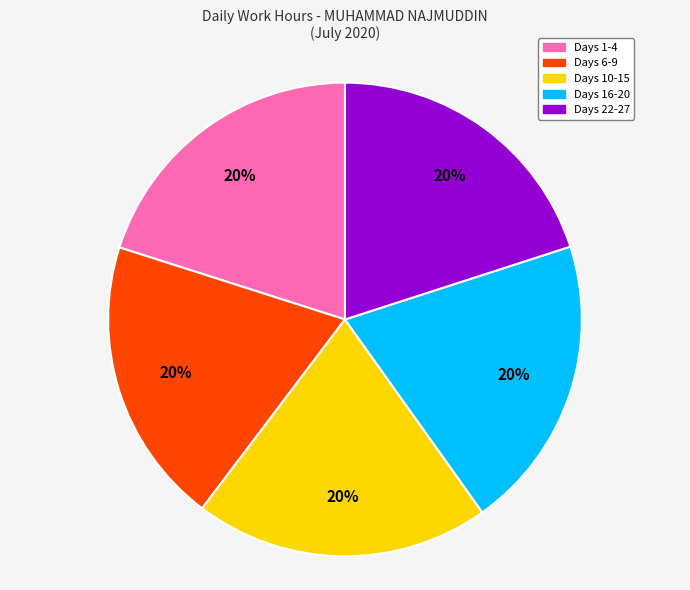

To the nearest percent, what is the average slice percentage?

20%